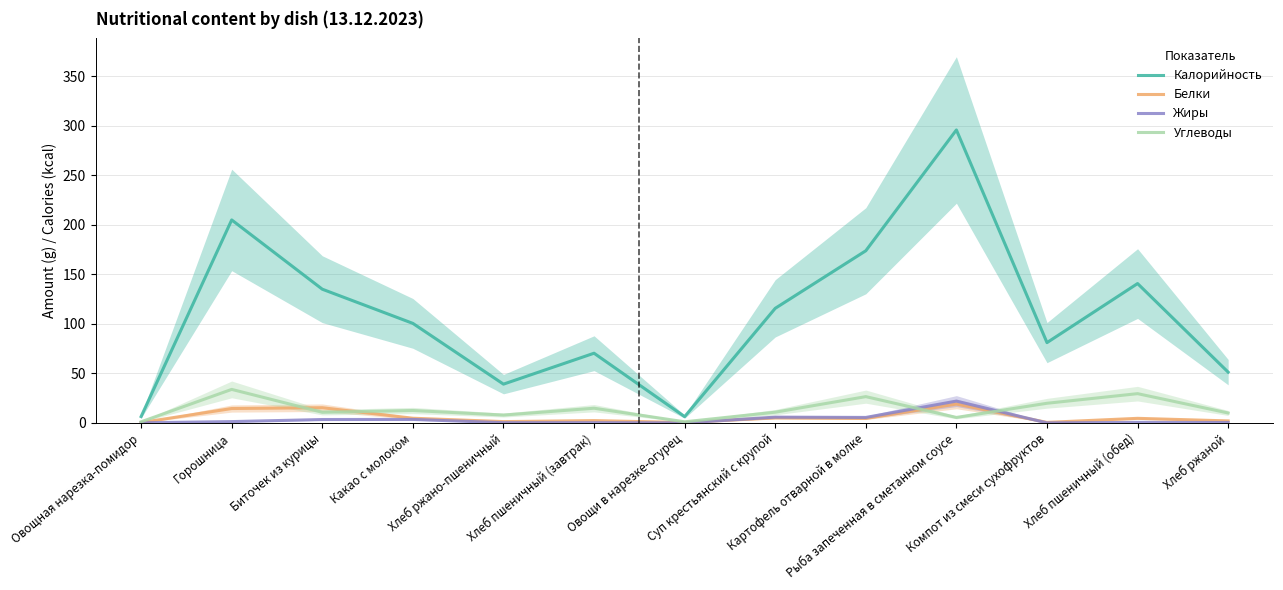

How many lines are shown in the chart?

4